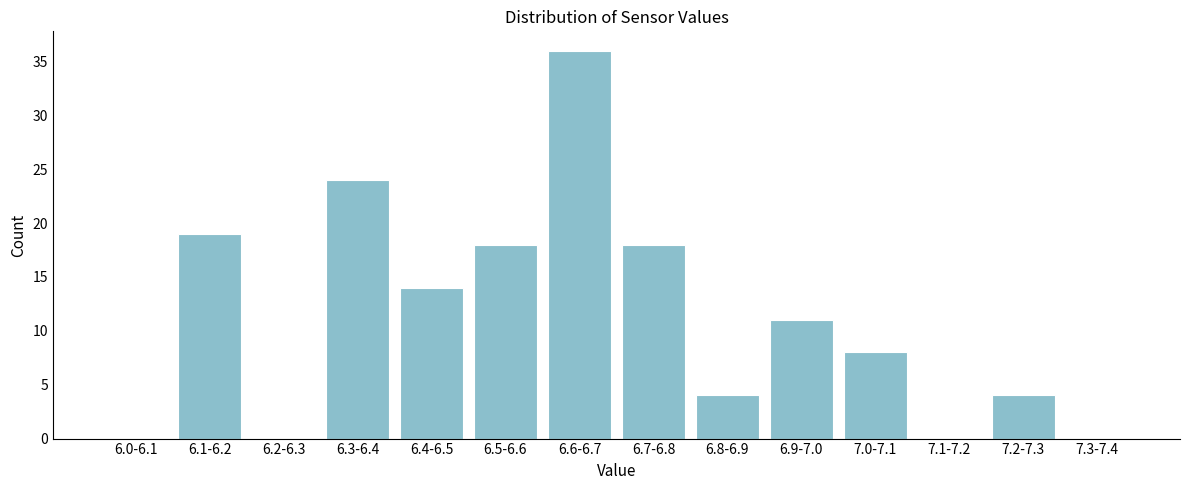

Reading left to right, extract all data points from this chart.

6.0-6.1=0	6.1-6.2=19	6.2-6.3=0	6.3-6.4=24	6.4-6.5=14	6.5-6.6=18	6.6-6.7=36	6.7-6.8=18	6.8-6.9=4	6.9-7.0=11	7.0-7.1=8	7.1-7.2=0	7.2-7.3=4	7.3-7.4=0